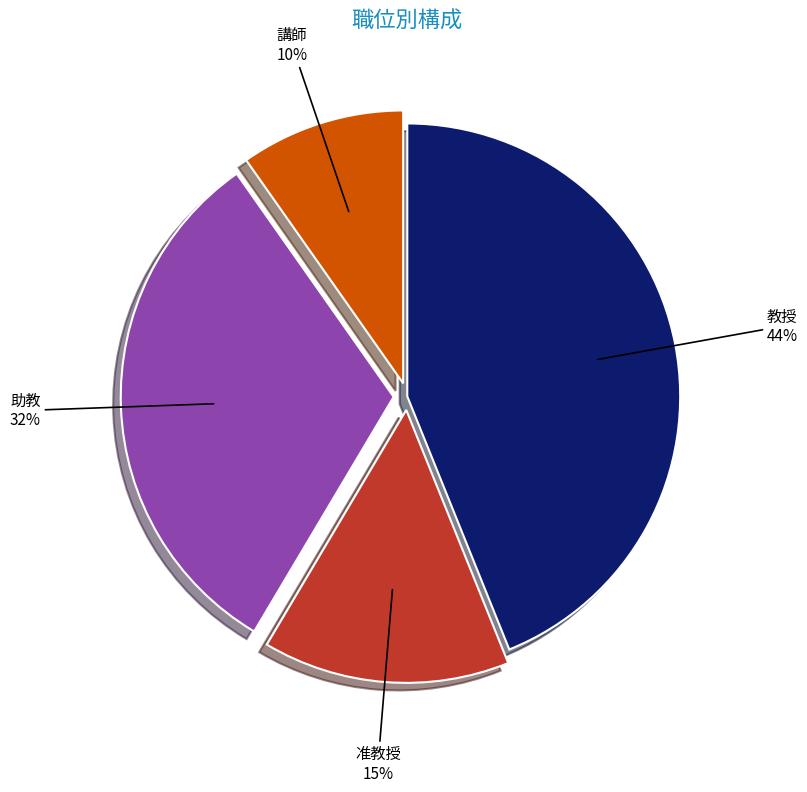

Is there any slice that represents more than half of the pie?

No